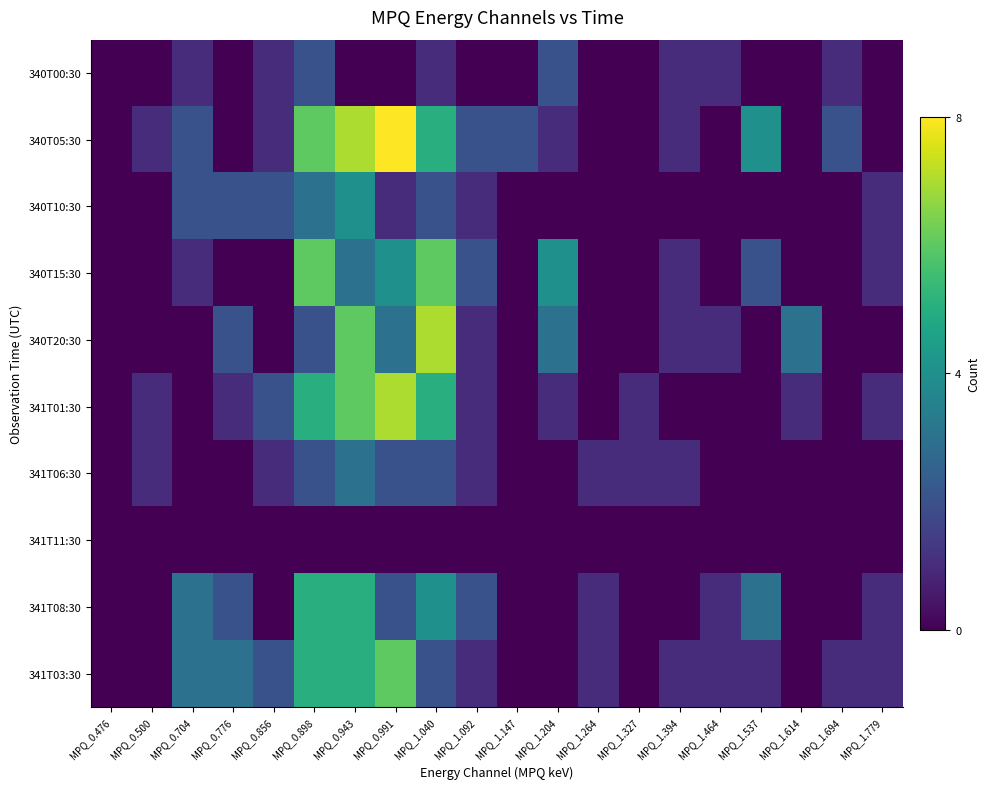

Reading left to right, list all the values displayed in this chart.

340T00:30: MPQ_0.476=0	MPQ_0.500=0	MPQ_0.704=1	MPQ_0.776=0	MPQ_0.856=1	MPQ_0.898=2	MPQ_0.943=0	MPQ_0.991=0	MPQ_1.040=1	MPQ_1.092=0	MPQ_1.147=0	MPQ_1.204=2	MPQ_1.264=0	MPQ_1.327=0	MPQ_1.394=1	MPQ_1.464=1	MPQ_1.537=0	MPQ_1.614=0	MPQ_1.694=1	MPQ_1.779=0
340T05:30: MPQ_0.476=0	MPQ_0.500=1	MPQ_0.704=2	MPQ_0.776=0	MPQ_0.856=1	MPQ_0.898=6	MPQ_0.943=7	MPQ_0.991=8	MPQ_1.040=5	MPQ_1.092=2	MPQ_1.147=2	MPQ_1.204=1	MPQ_1.264=0	MPQ_1.327=0	MPQ_1.394=1	MPQ_1.464=0	MPQ_1.537=4	MPQ_1.614=0	MPQ_1.694=2	MPQ_1.779=0
340T10:30: MPQ_0.476=0	MPQ_0.500=0	MPQ_0.704=2	MPQ_0.776=2	MPQ_0.856=2	MPQ_0.898=3	MPQ_0.943=4	MPQ_0.991=1	MPQ_1.040=2	MPQ_1.092=1	MPQ_1.147=0	MPQ_1.204=0	MPQ_1.264=0	MPQ_1.327=0	MPQ_1.394=0	MPQ_1.464=0	MPQ_1.537=0	MPQ_1.614=0	MPQ_1.694=0	MPQ_1.779=1
340T15:30: MPQ_0.476=0	MPQ_0.500=0	MPQ_0.704=1	MPQ_0.776=0	MPQ_0.856=0	MPQ_0.898=6	MPQ_0.943=3	MPQ_0.991=4	MPQ_1.040=6	MPQ_1.092=2	MPQ_1.147=0	MPQ_1.204=4	MPQ_1.264=0	MPQ_1.327=0	MPQ_1.394=1	MPQ_1.464=0	MPQ_1.537=2	MPQ_1.614=0	MPQ_1.694=0	MPQ_1.779=1
340T20:30: MPQ_0.476=0	MPQ_0.500=0	MPQ_0.704=0	MPQ_0.776=2	MPQ_0.856=0	MPQ_0.898=2	MPQ_0.943=6	MPQ_0.991=3	MPQ_1.040=7	MPQ_1.092=1	MPQ_1.147=0	MPQ_1.204=3	MPQ_1.264=0	MPQ_1.327=0	MPQ_1.394=1	MPQ_1.464=1	MPQ_1.537=0	MPQ_1.614=3	MPQ_1.694=0	MPQ_1.779=0
341T01:30: MPQ_0.476=0	MPQ_0.500=1	MPQ_0.704=0	MPQ_0.776=1	MPQ_0.856=2	MPQ_0.898=5	MPQ_0.943=6	MPQ_0.991=7	MPQ_1.040=5	MPQ_1.092=1	MPQ_1.147=0	MPQ_1.204=1	MPQ_1.264=0	MPQ_1.327=1	MPQ_1.394=0	MPQ_1.464=0	MPQ_1.537=0	MPQ_1.614=1	MPQ_1.694=0	MPQ_1.779=1
341T06:30: MPQ_0.476=0	MPQ_0.500=1	MPQ_0.704=0	MPQ_0.776=0	MPQ_0.856=1	MPQ_0.898=2	MPQ_0.943=3	MPQ_0.991=2	MPQ_1.040=2	MPQ_1.092=1	MPQ_1.147=0	MPQ_1.204=0	MPQ_1.264=1	MPQ_1.327=1	MPQ_1.394=1	MPQ_1.464=0	MPQ_1.537=0	MPQ_1.614=0	MPQ_1.694=0	MPQ_1.779=0
341T11:30: MPQ_0.476=0	MPQ_0.500=0	MPQ_0.704=0	MPQ_0.776=0	MPQ_0.856=0	MPQ_0.898=0	MPQ_0.943=0	MPQ_0.991=0	MPQ_1.040=0	MPQ_1.092=0	MPQ_1.147=0	MPQ_1.204=0	MPQ_1.264=0	MPQ_1.327=0	MPQ_1.394=0	MPQ_1.464=0	MPQ_1.537=0	MPQ_1.614=0	MPQ_1.694=0	MPQ_1.779=0
341T08:30: MPQ_0.476=0	MPQ_0.500=0	MPQ_0.704=3	MPQ_0.776=2	MPQ_0.856=0	MPQ_0.898=5	MPQ_0.943=5	MPQ_0.991=2	MPQ_1.040=4	MPQ_1.092=2	MPQ_1.147=0	MPQ_1.204=0	MPQ_1.264=1	MPQ_1.327=0	MPQ_1.394=0	MPQ_1.464=1	MPQ_1.537=3	MPQ_1.614=0	MPQ_1.694=0	MPQ_1.779=1
341T03:30: MPQ_0.476=0	MPQ_0.500=0	MPQ_0.704=3	MPQ_0.776=3	MPQ_0.856=2	MPQ_0.898=5	MPQ_0.943=5	MPQ_0.991=6	MPQ_1.040=2	MPQ_1.092=1	MPQ_1.147=0	MPQ_1.204=0	MPQ_1.264=1	MPQ_1.327=0	MPQ_1.394=1	MPQ_1.464=1	MPQ_1.537=1	MPQ_1.614=0	MPQ_1.694=1	MPQ_1.779=1